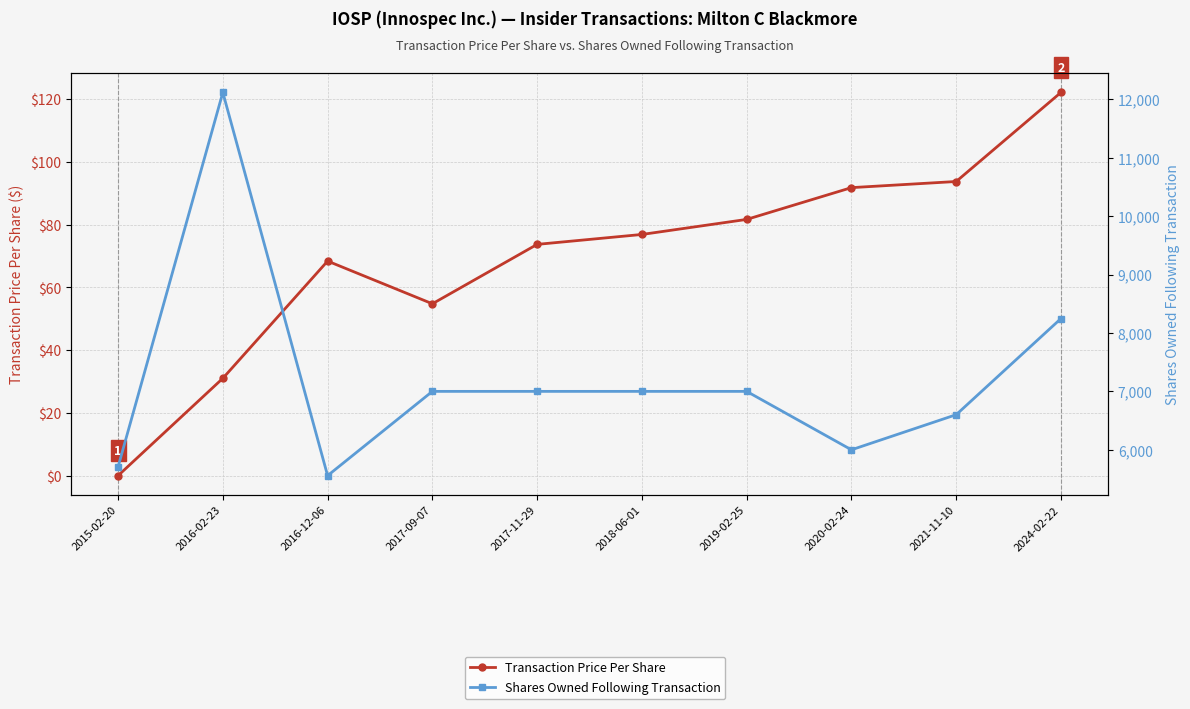

Is this an area chart (filled region under the line)?

No